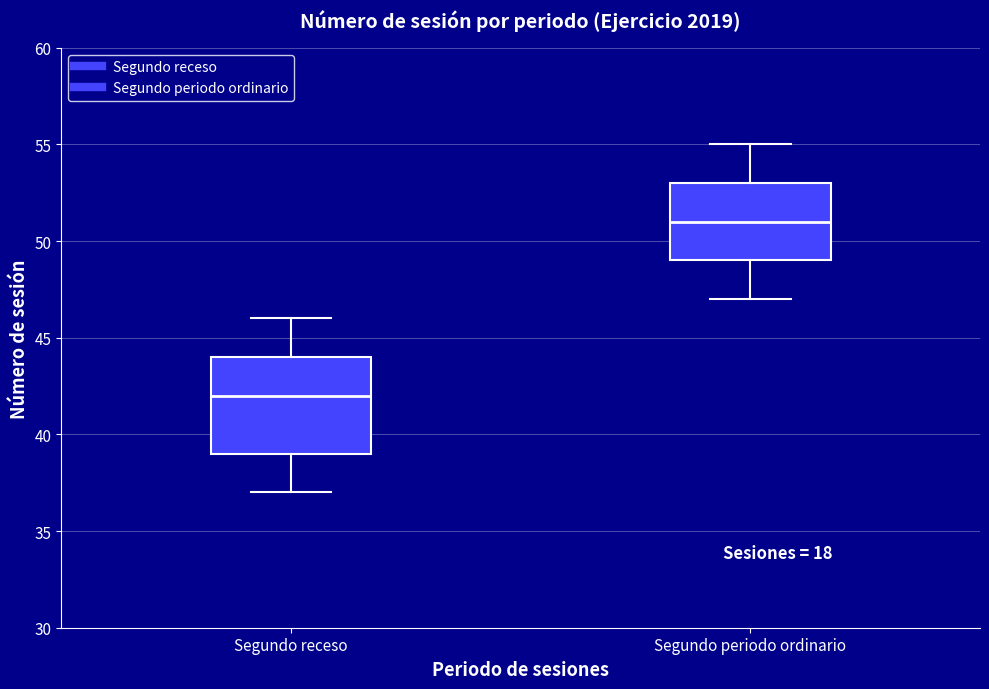

Which box has the highest median line?

Segundo periodo ordinario